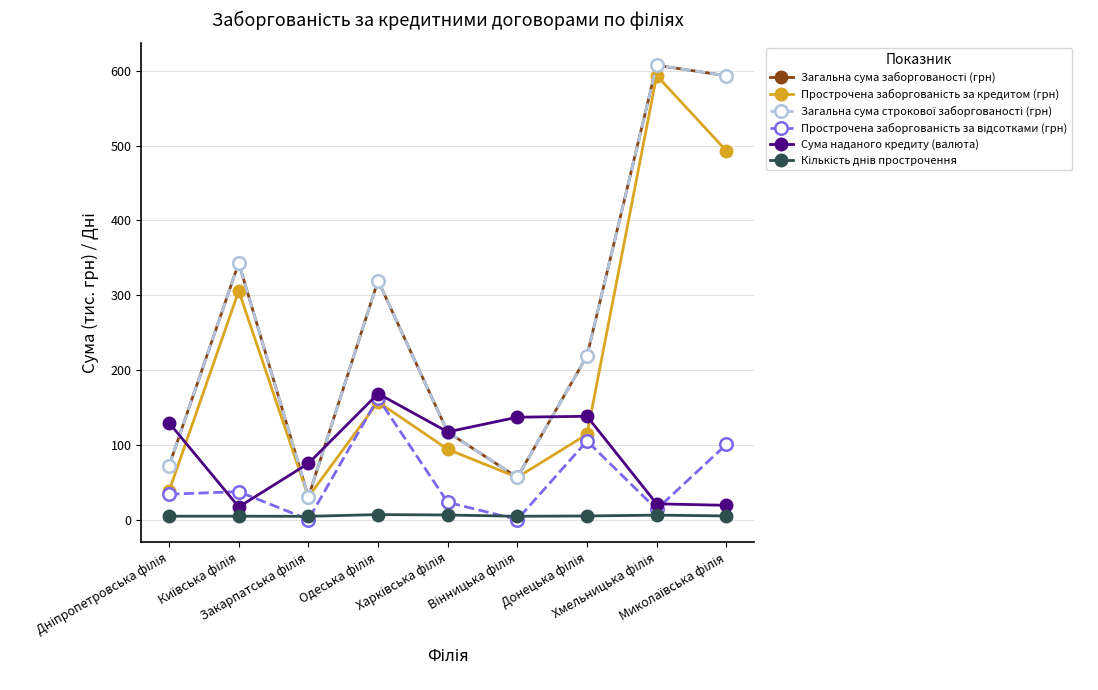

Does the chart display data point markers on the line(s)?

Yes